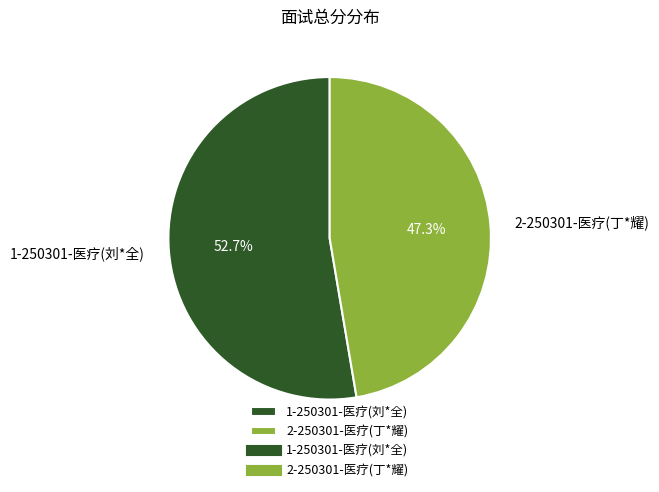

To the nearest percent, what is the average slice percentage?

50%